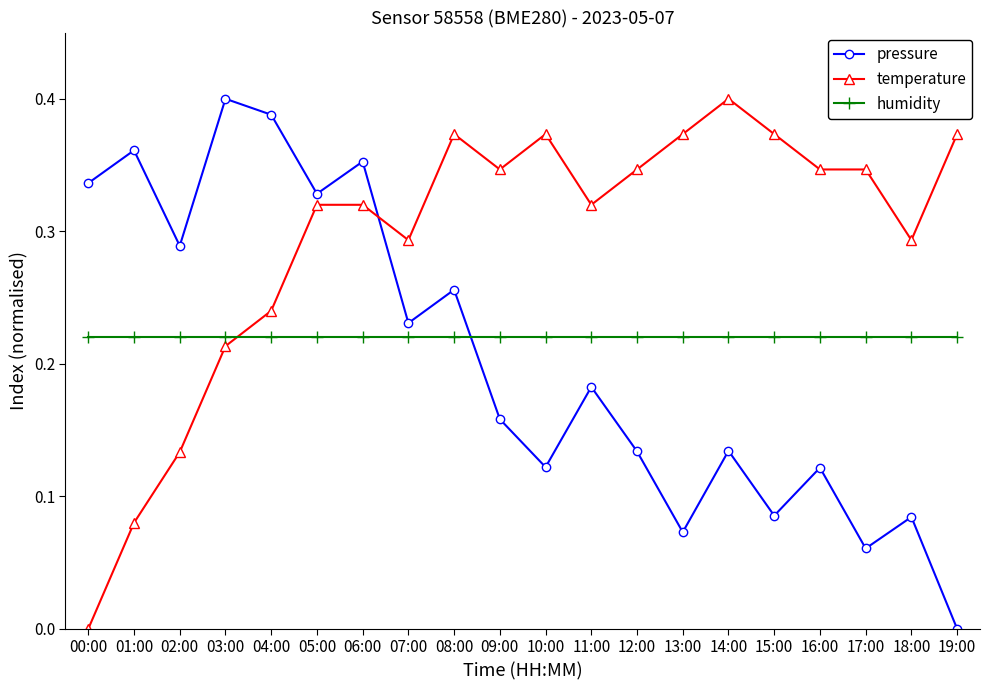

What is the label of the 2nd point from the right?

18:00